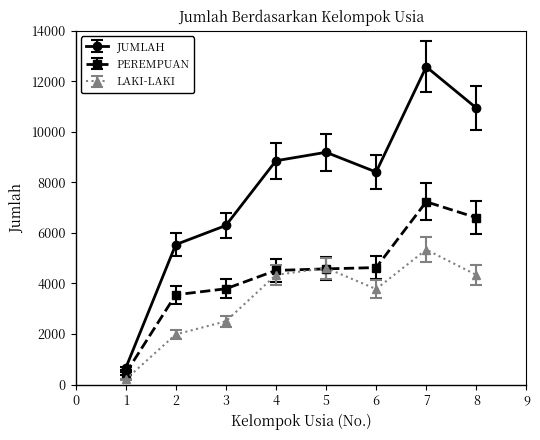

What is the difference between the maximum and minimum values in the JUMLAH series?

11928